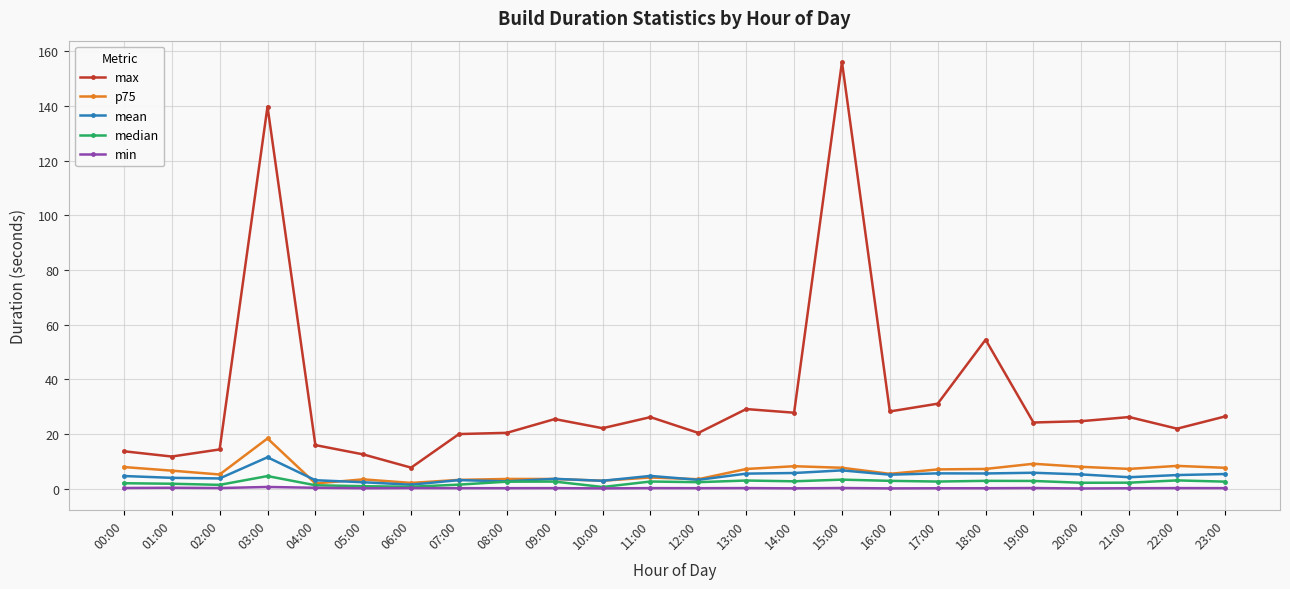

How many categories are shown in the chart?

24